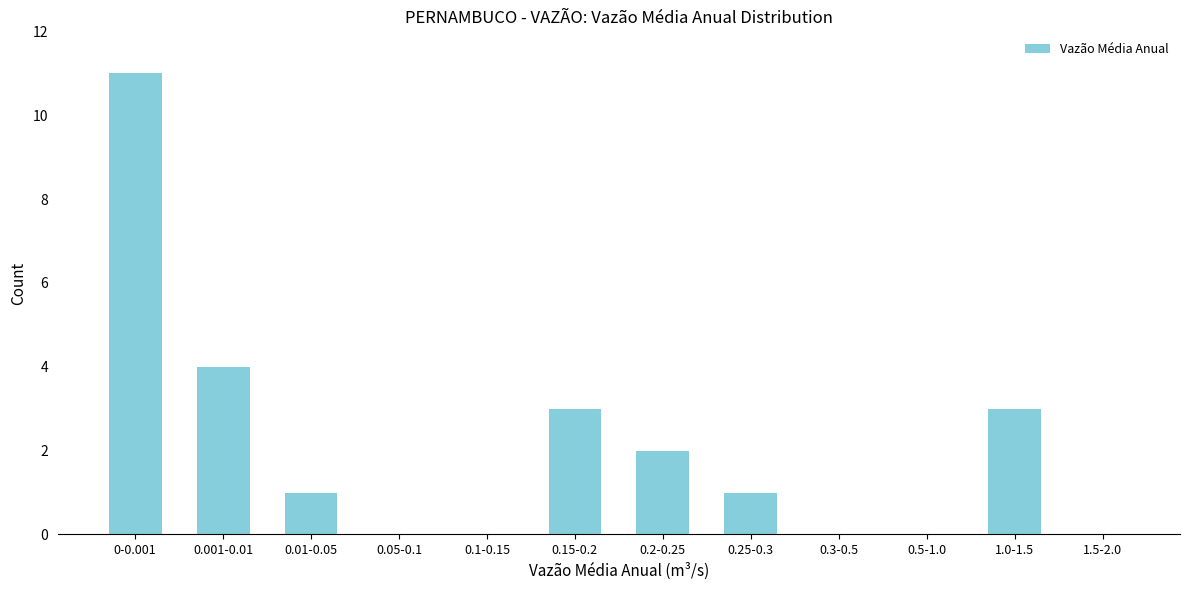

Reading left to right, list all the values displayed in this chart.

0-0.001=11	0.001-0.01=4	0.01-0.05=1	0.05-0.1=0	0.1-0.15=0	0.15-0.2=3	0.2-0.25=2	0.25-0.3=1	0.3-0.5=0	0.5-1.0=0	1.0-1.5=3	1.5-2.0=0